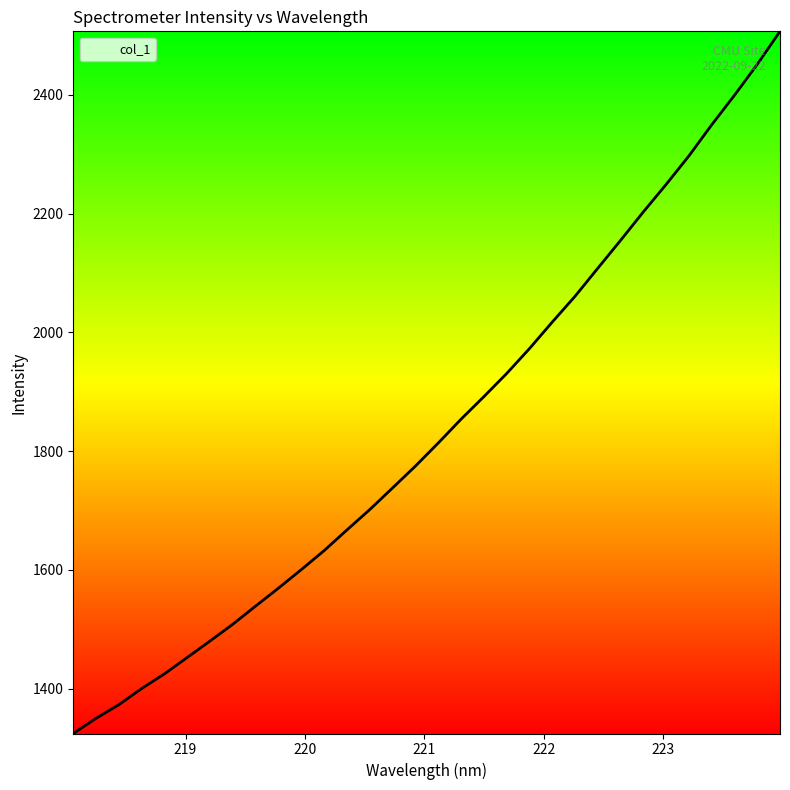

What is the maximum value shown in the chart?

2506.7